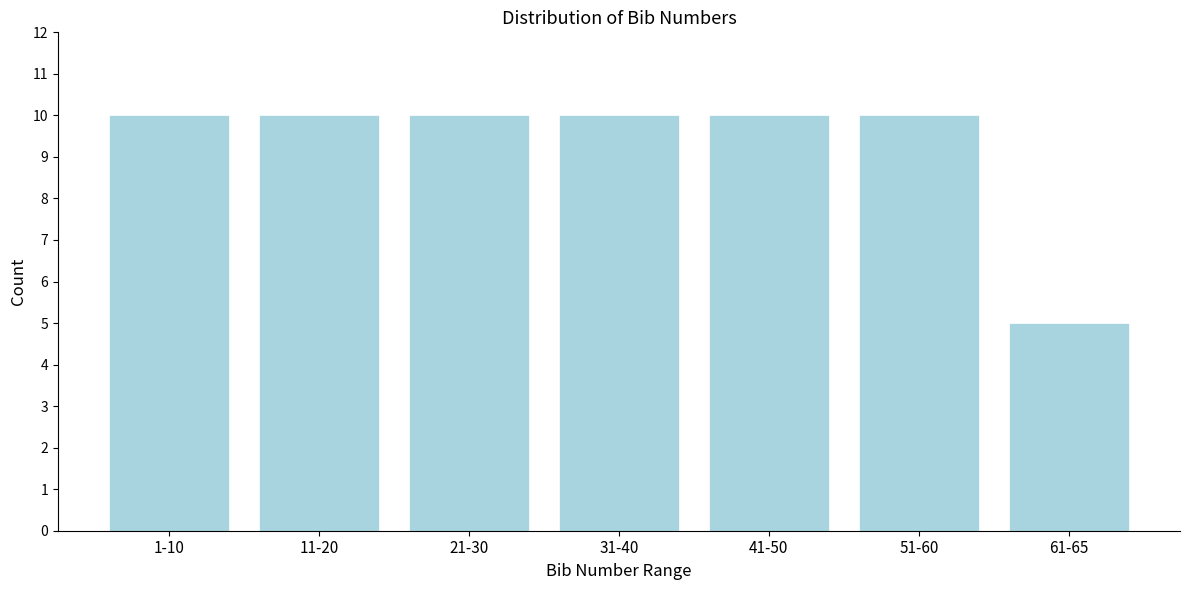

Reading right to left, transcribe all the data shown in this chart.

5	10	10	10	10	10	10